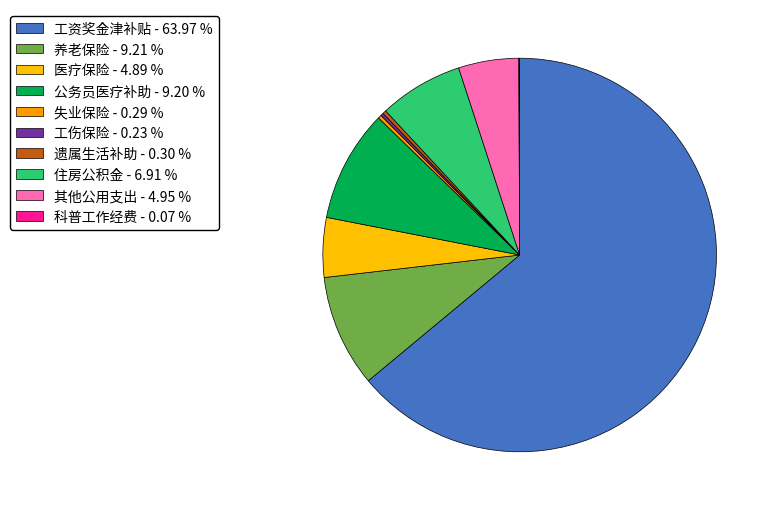

What is the smallest slice in the pie chart?

科普工作经费